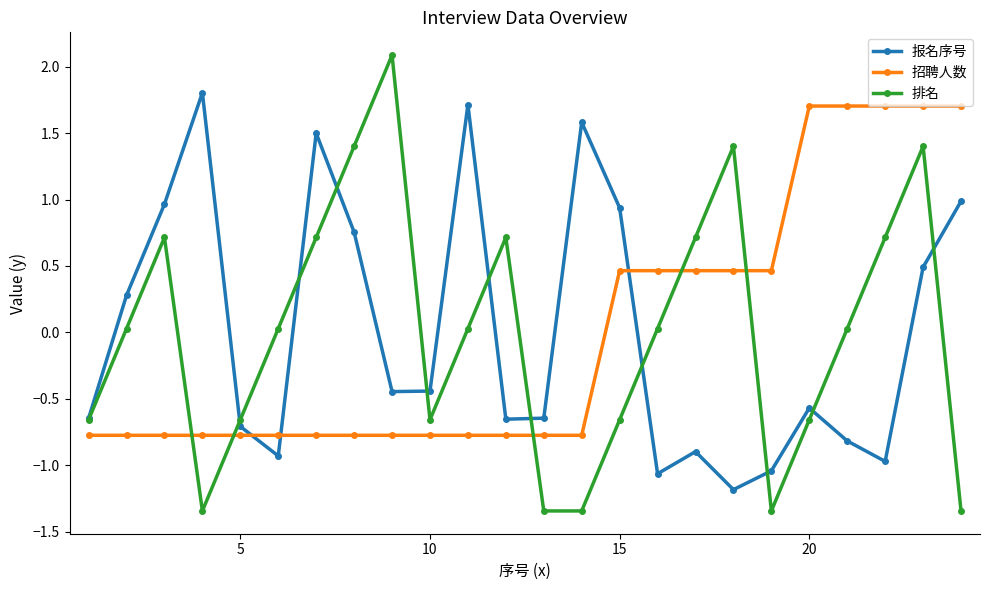

In 排名, how many points are higher than both neighbors (excluding endpoints)?

5